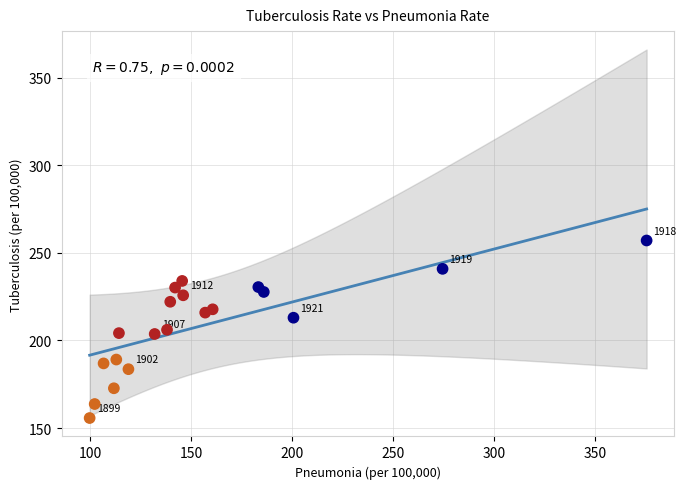

What is the range of Y values (max minus min)?

101.4